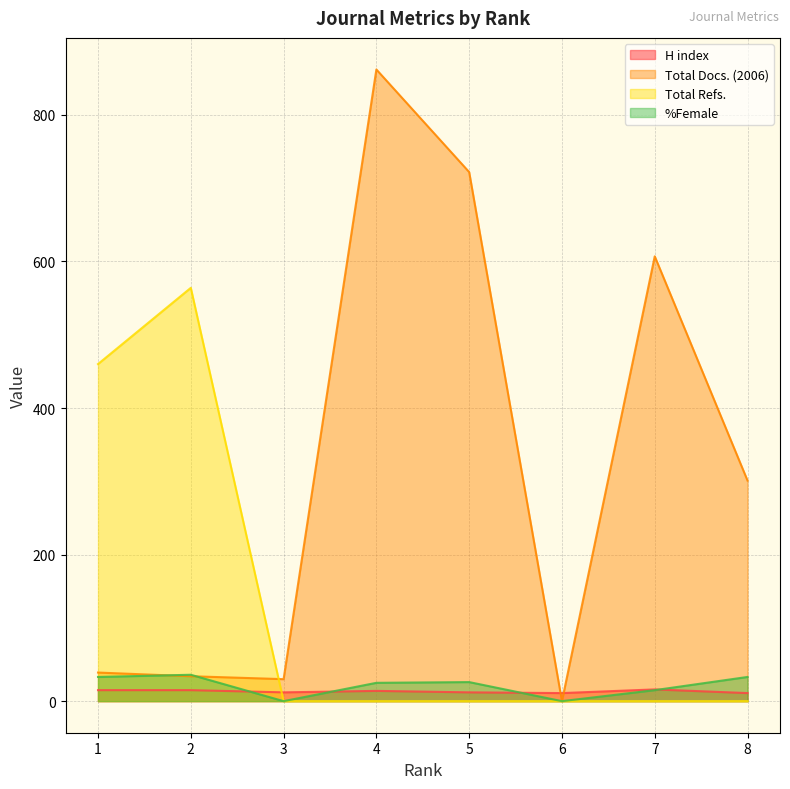

Where is the first local maximum for %Female?

2